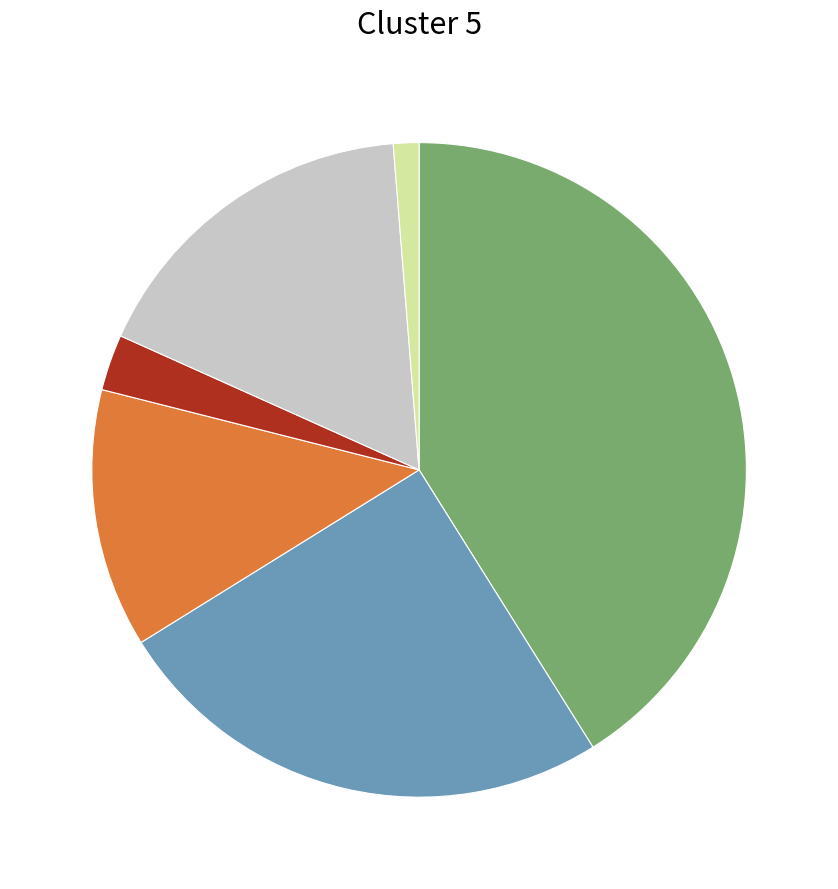

Does any single category account for the majority?

No